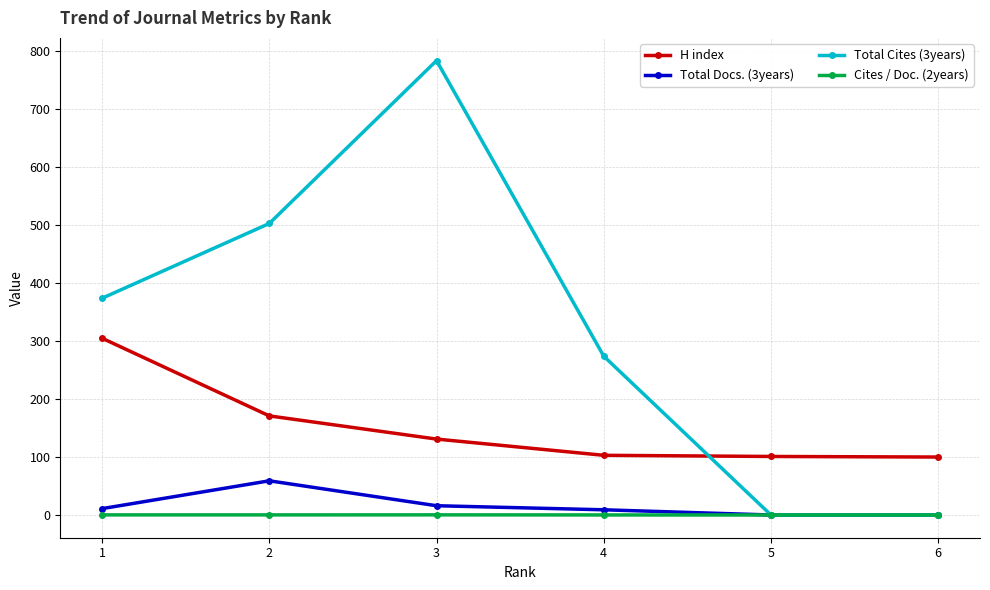

What is the difference between the second highest and minimum values in the Cites / Doc. (2years) series?

0.2